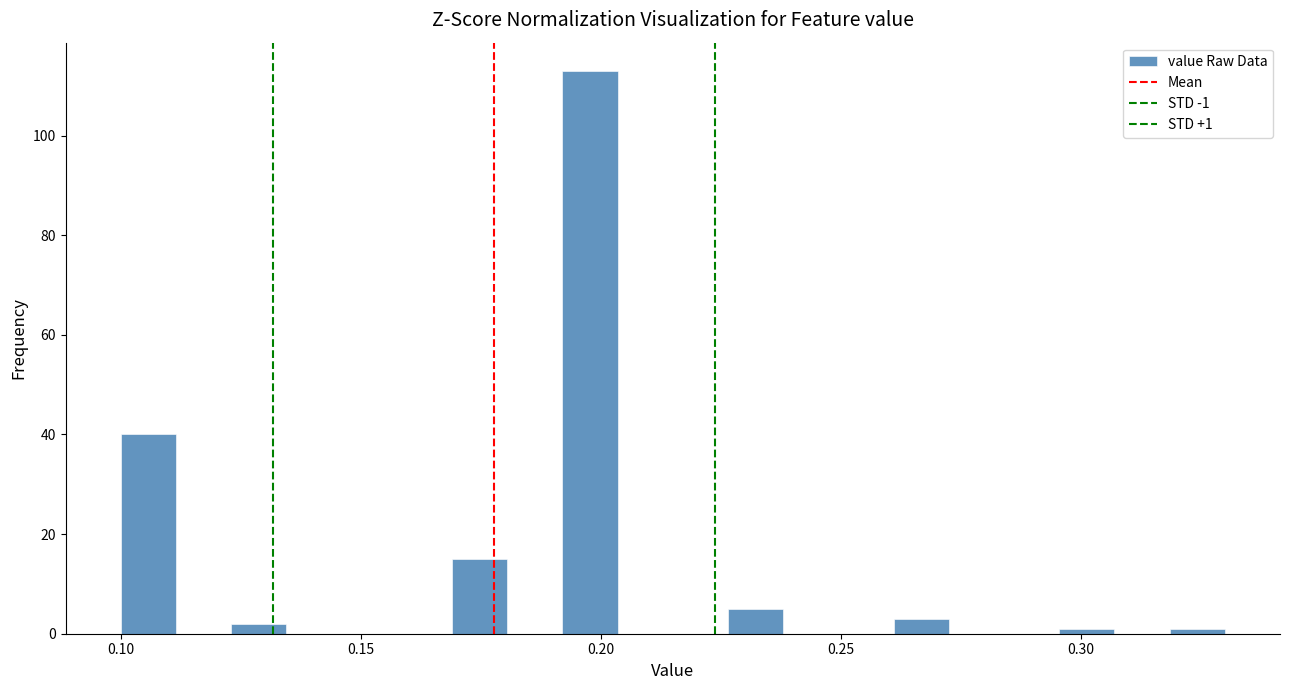

Around what value on the x-axis is the tallest bar? Give the approximate position of its centre, as read against the axis.

0.200